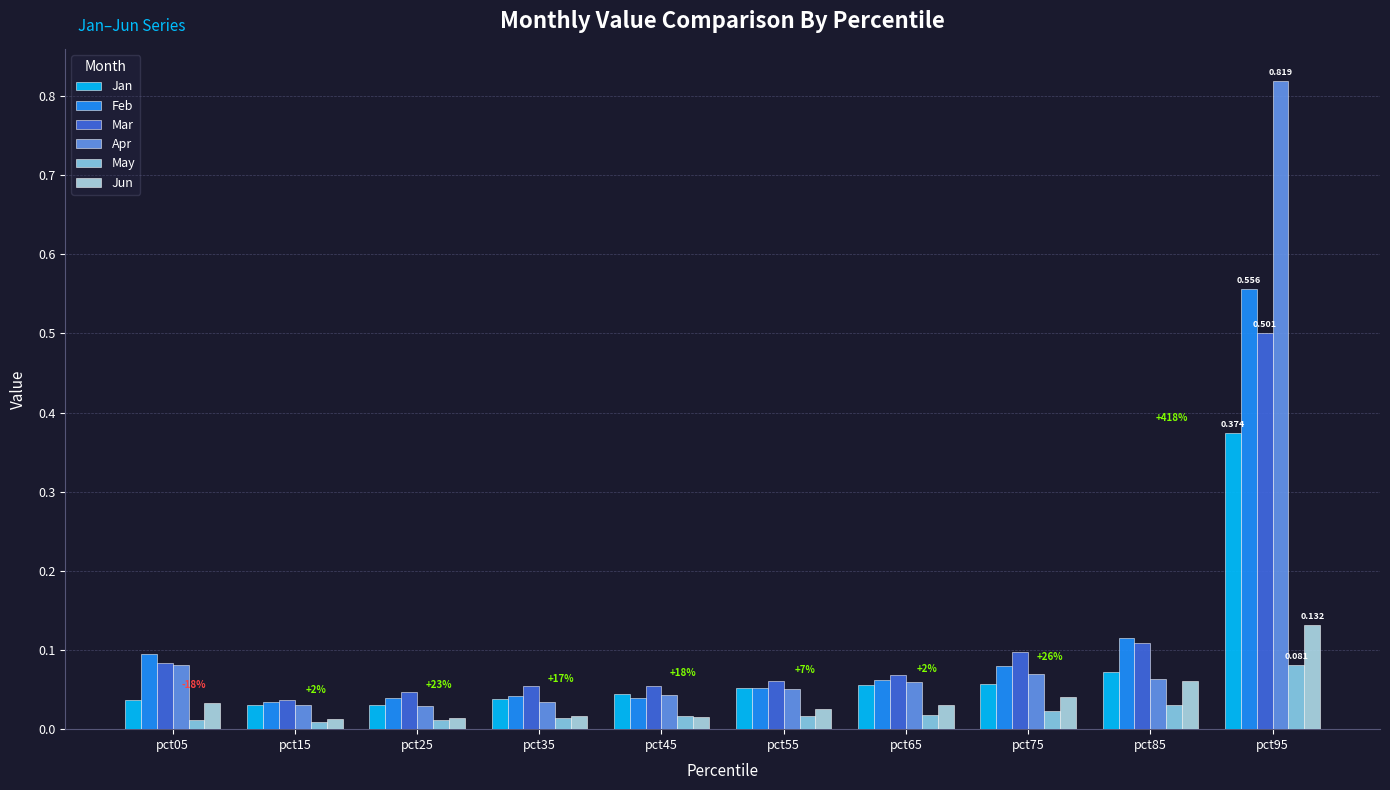

What are all the series names shown in the legend?

Jan, Feb, Mar, Apr, May, Jun